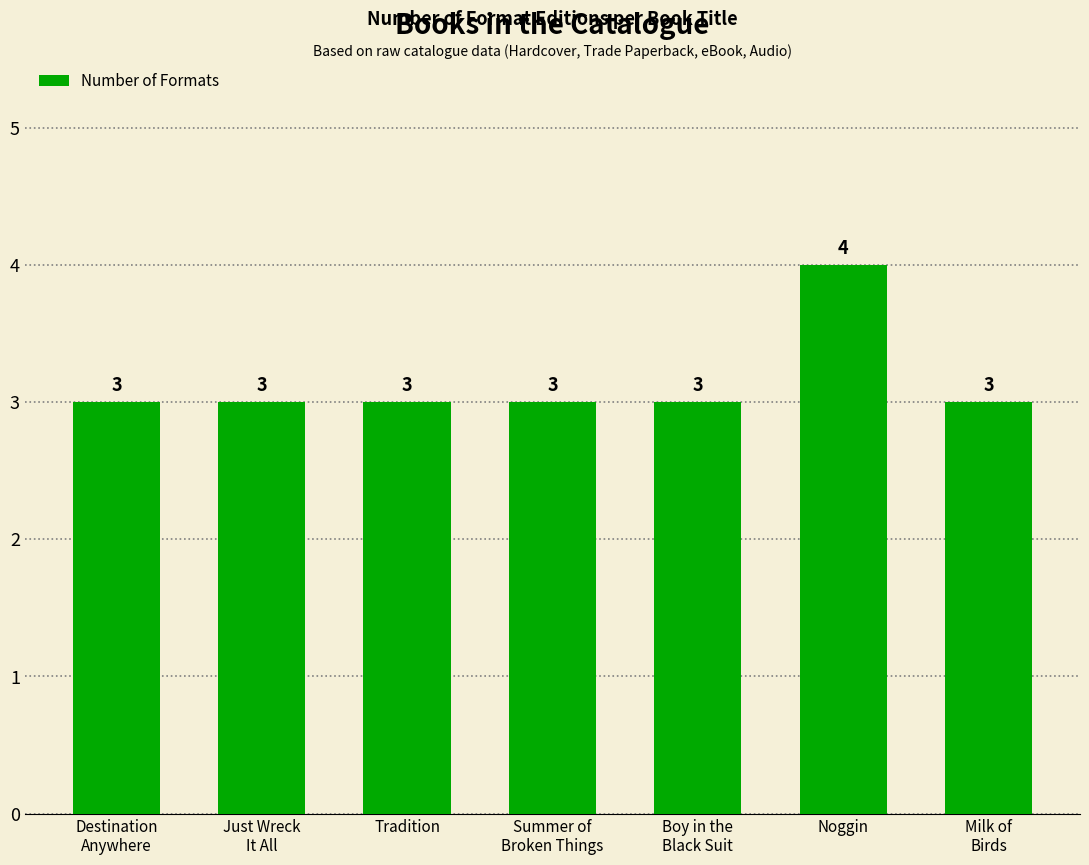

What is the minimum value shown in the chart?

3